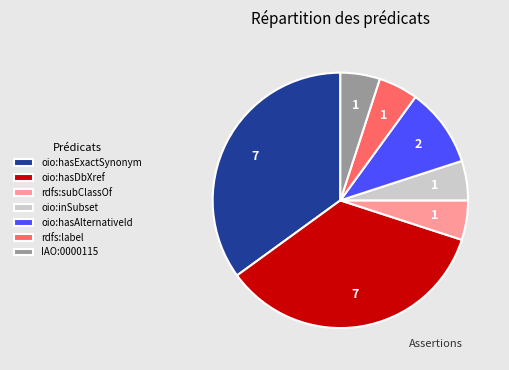

Is the sum of oio:inSubset and rdfs:subClassOf greater than half?

No